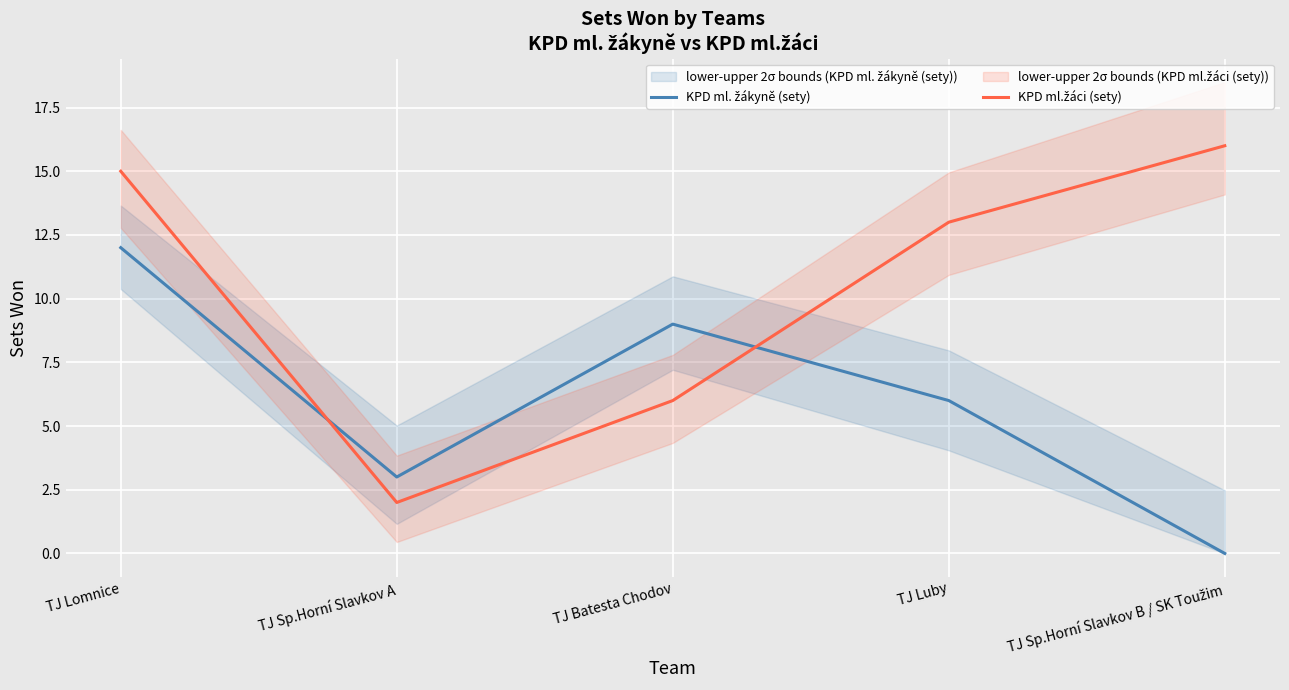

Between TJ Lomnice and TJ Sp.Horní Slavkov A, which series saw the biggest shift?

KPD ml.žáci (sety)